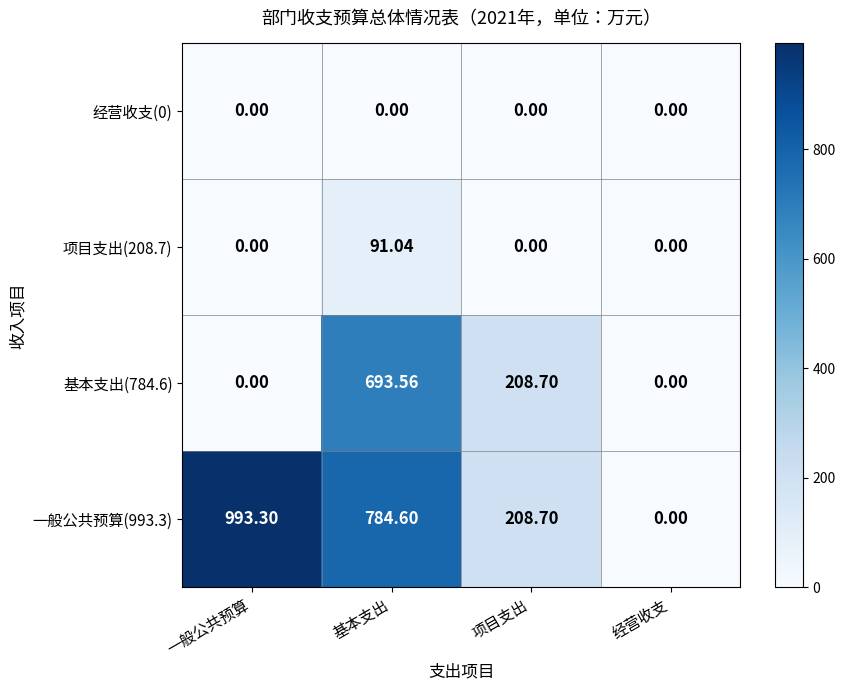

At which label does 一般公共预算(993.3) first exceed 784?

一般公共预算